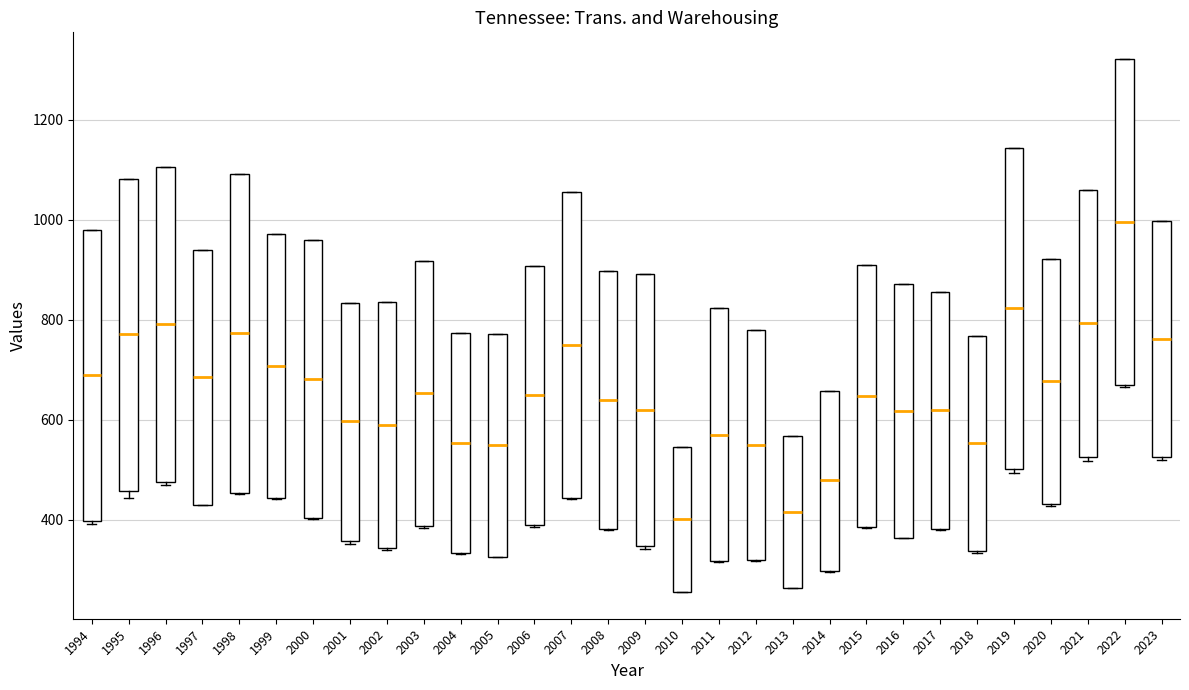

Where is the lower edge of the box at x = 2004 on the y-axis? The values are not printed on the chart, so give them approximately, as read against the axis.

340